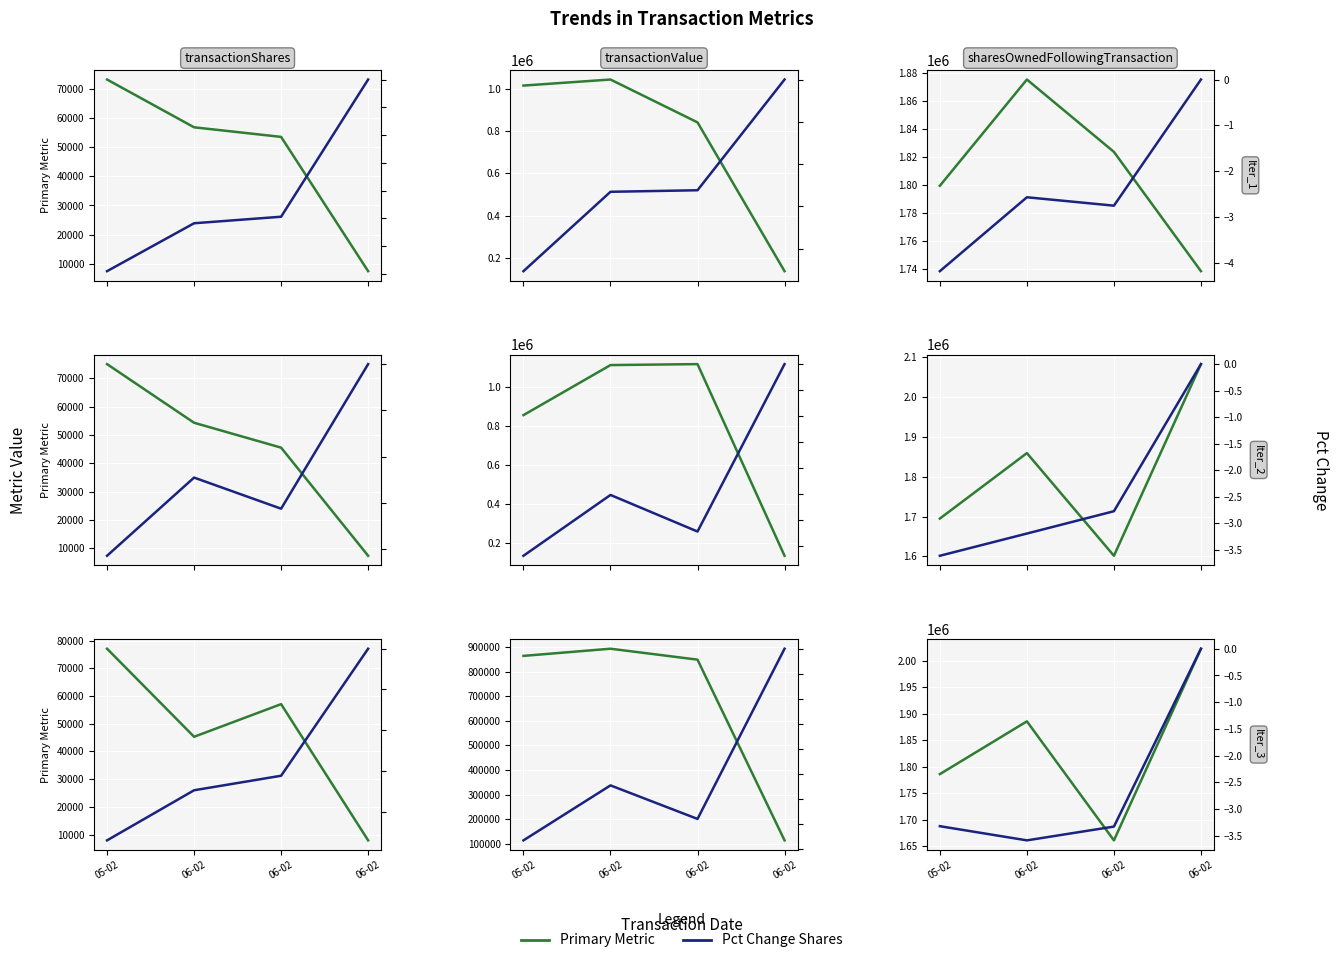

List the series in order of their overall mean, highest first.

Primary Metric, Pct Change Shares